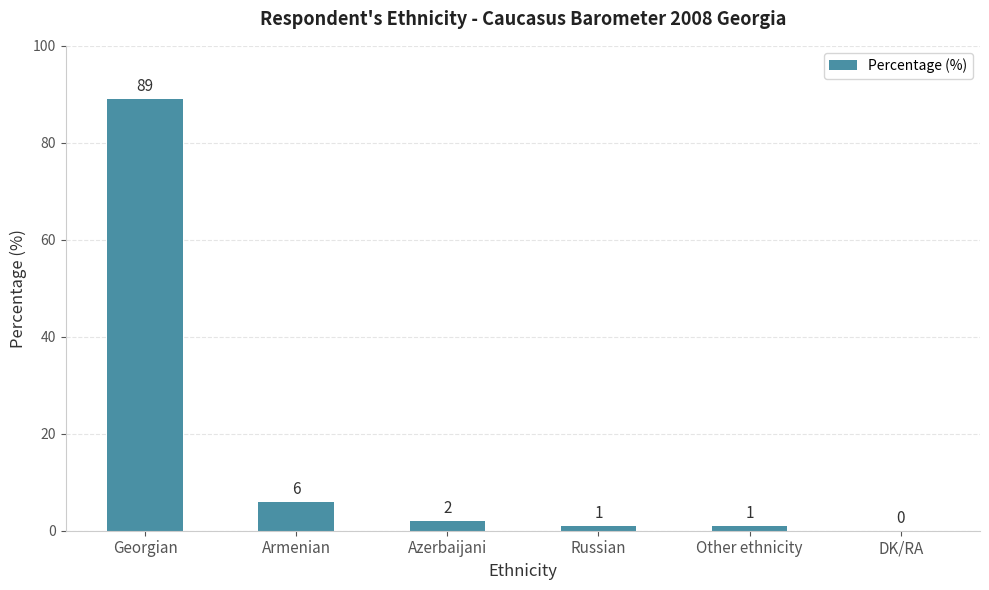

The chart shows a value of 1 at Other ethnicity. True or false?

True